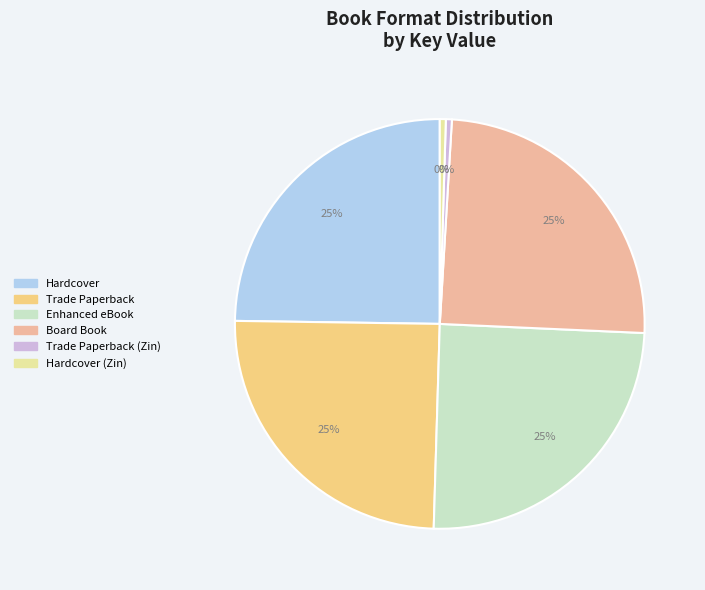

How many segments does this pie chart have?

6